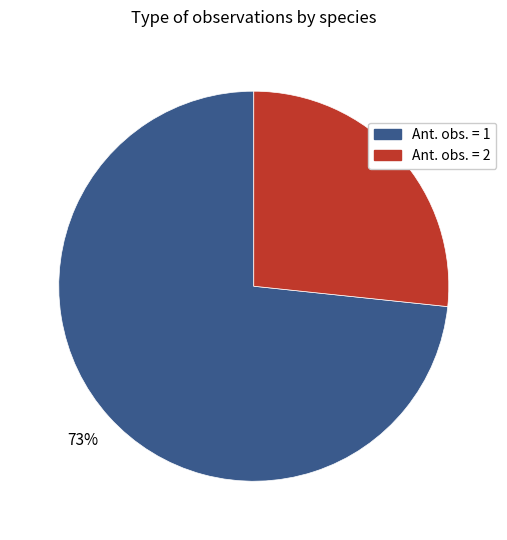

Does any single category account for the majority?

Yes